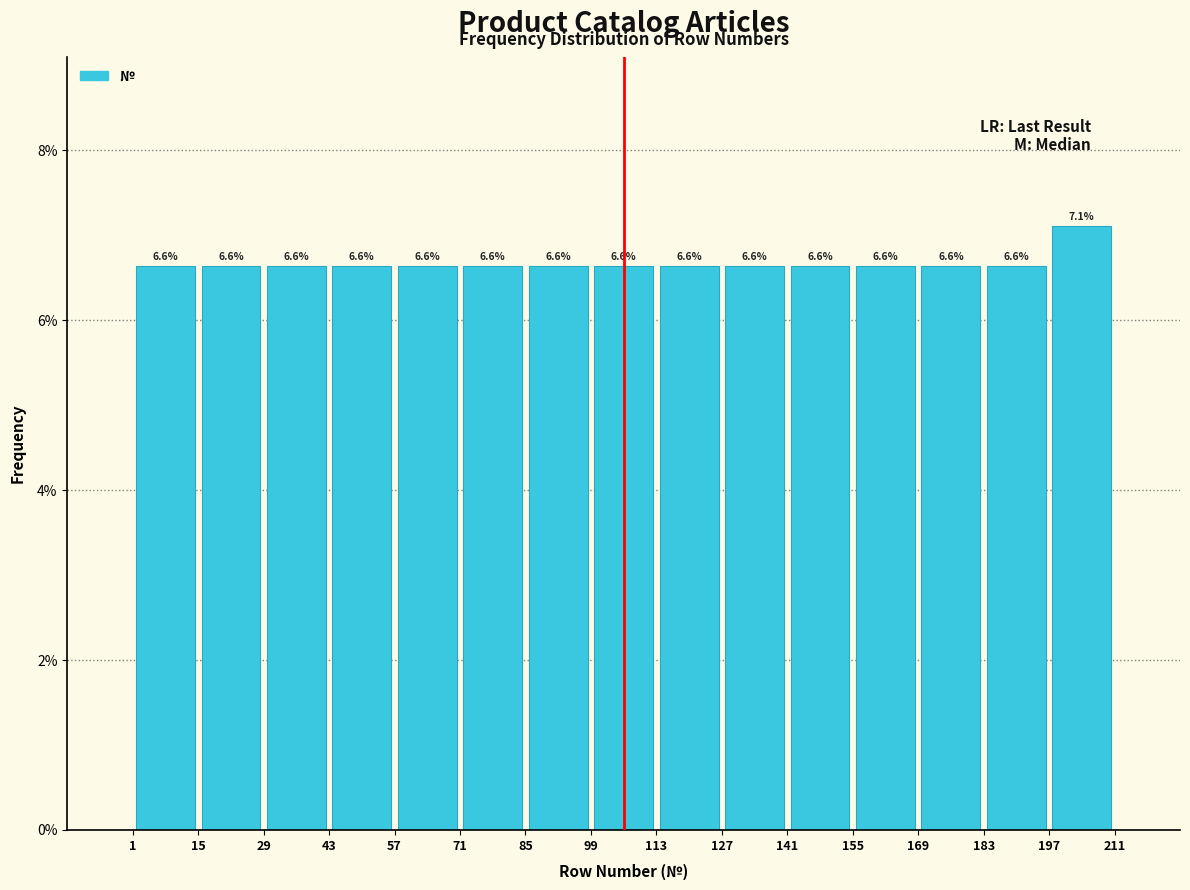

Over which range of the x-axis is the bar tallest?

197 to 211